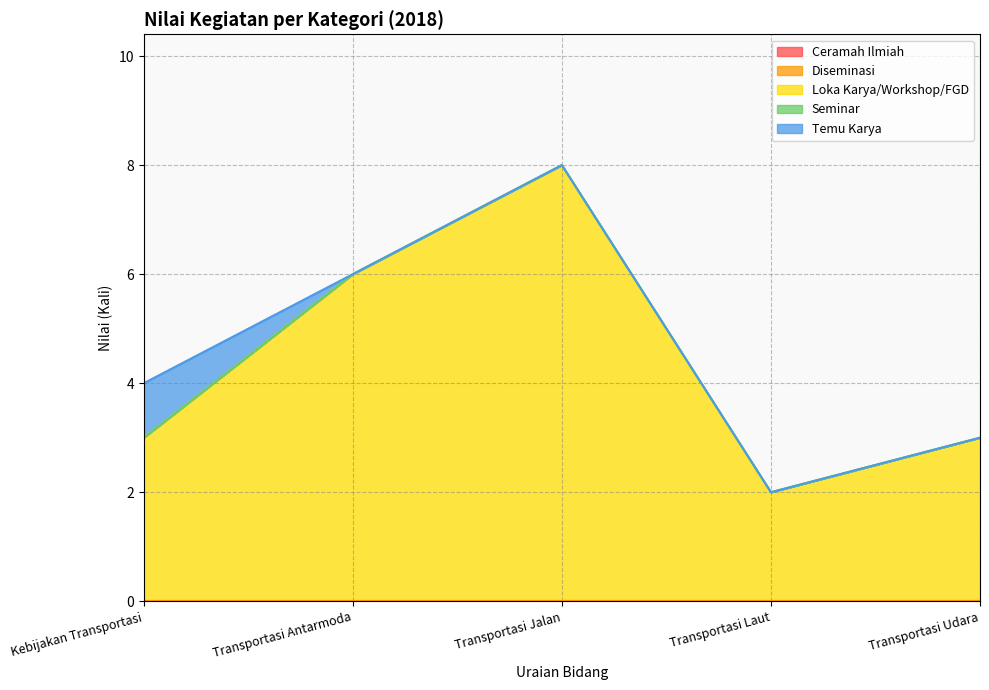

At which category does the chart reach its peak across all series?

Transportasi Jalan